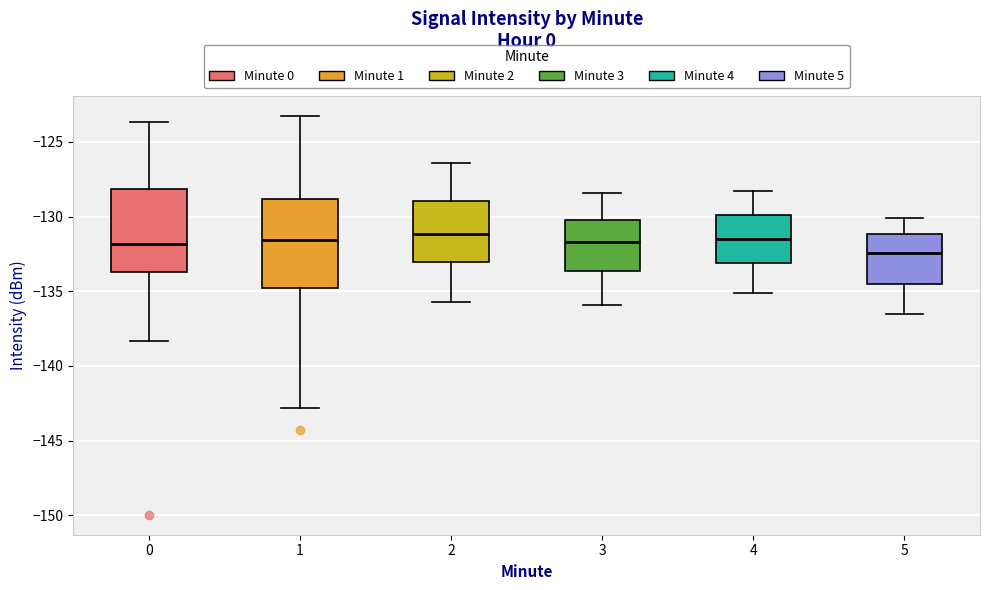

Which box has the lowest median line?

5